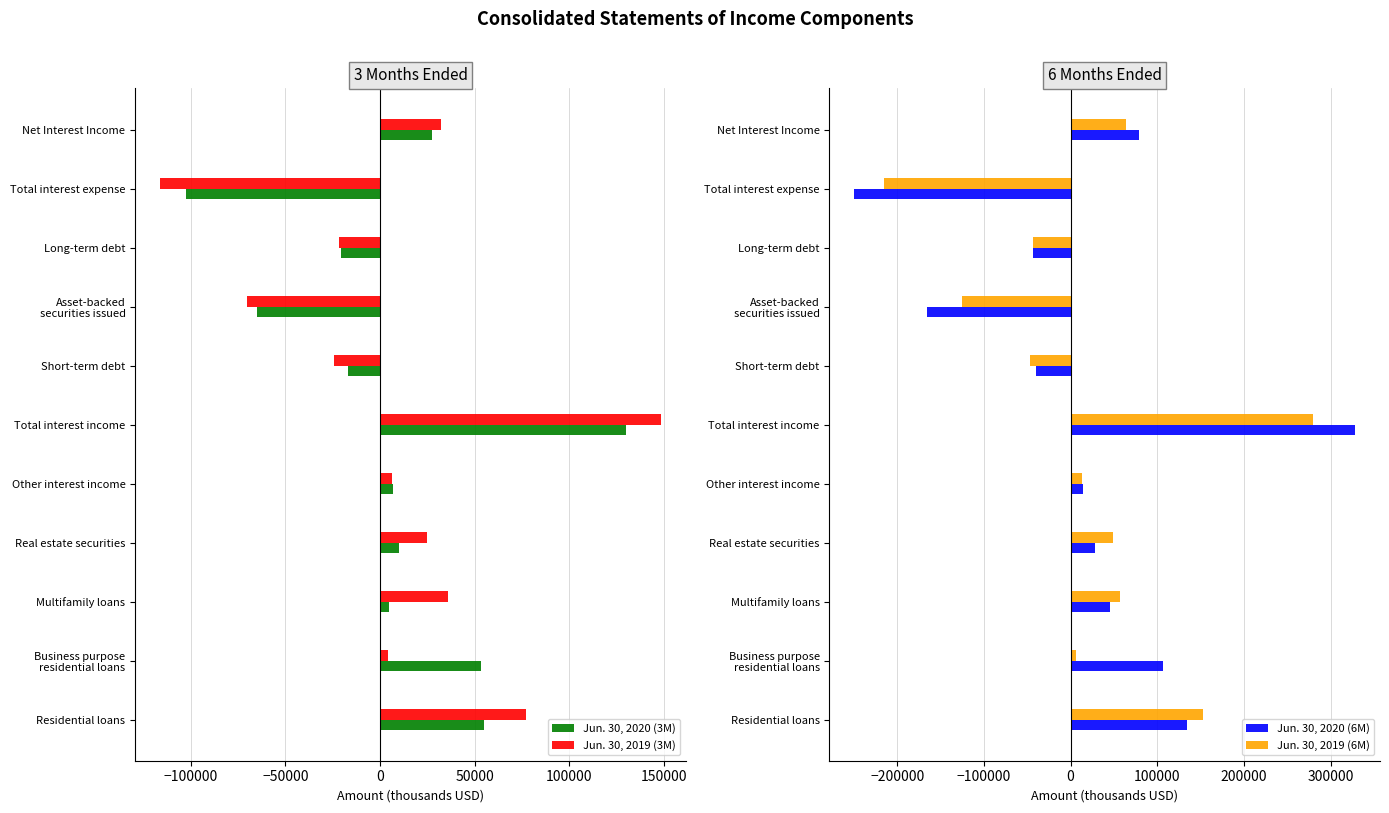

How many distinct data groups are displayed?

4